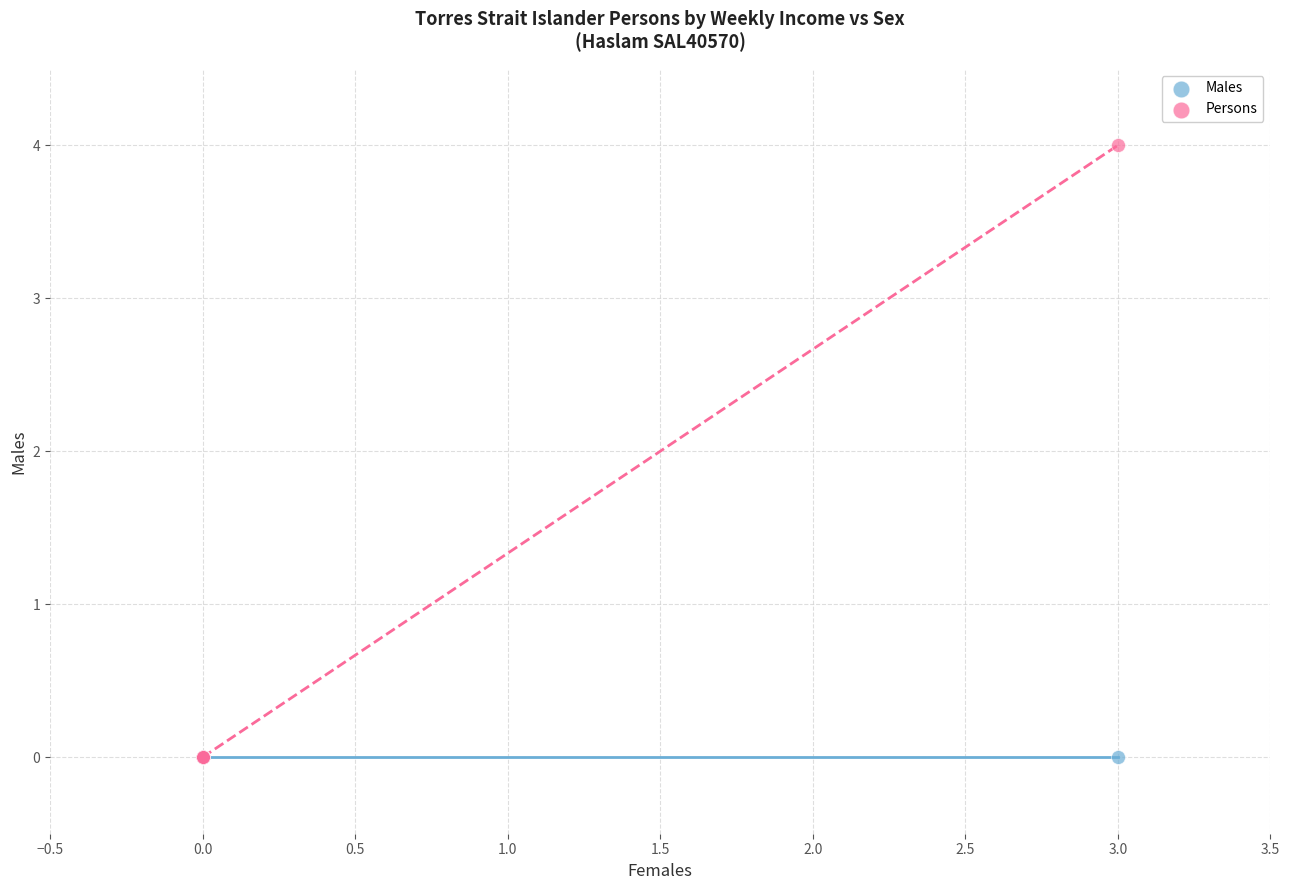

What are all the series names shown in the legend?

Males, Persons